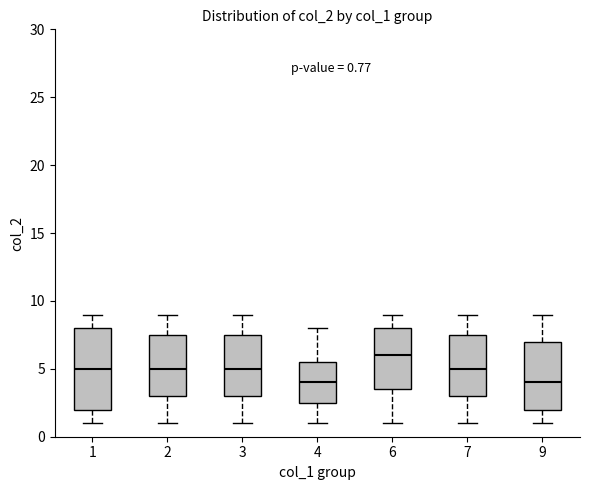

Comparing the boxes themselves (not the whiskers), which one is the tallest?

1